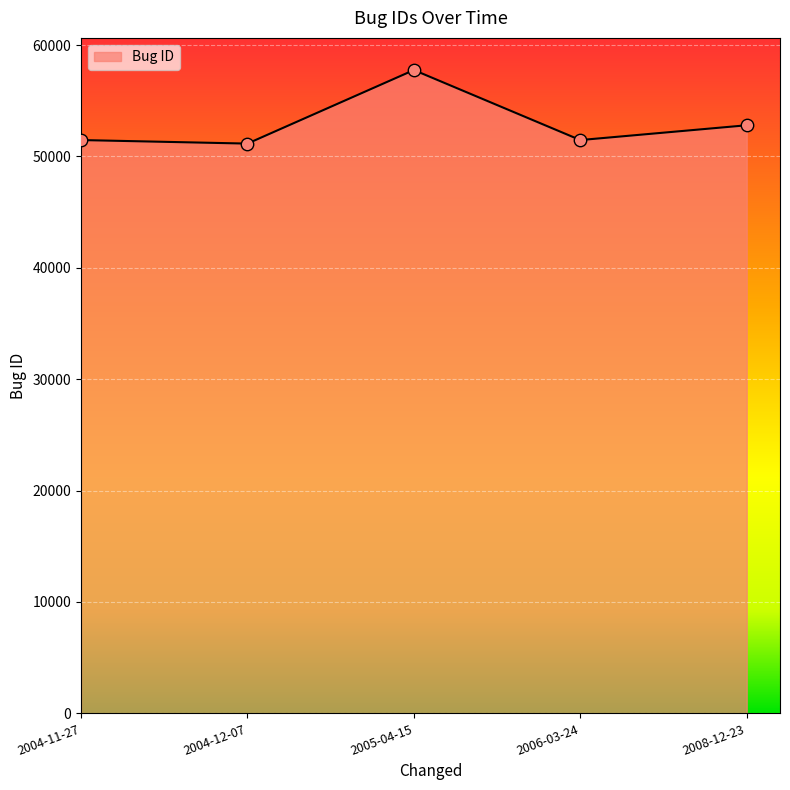

Between 2008-12-23 and 2006-03-24, which is larger?

2008-12-23